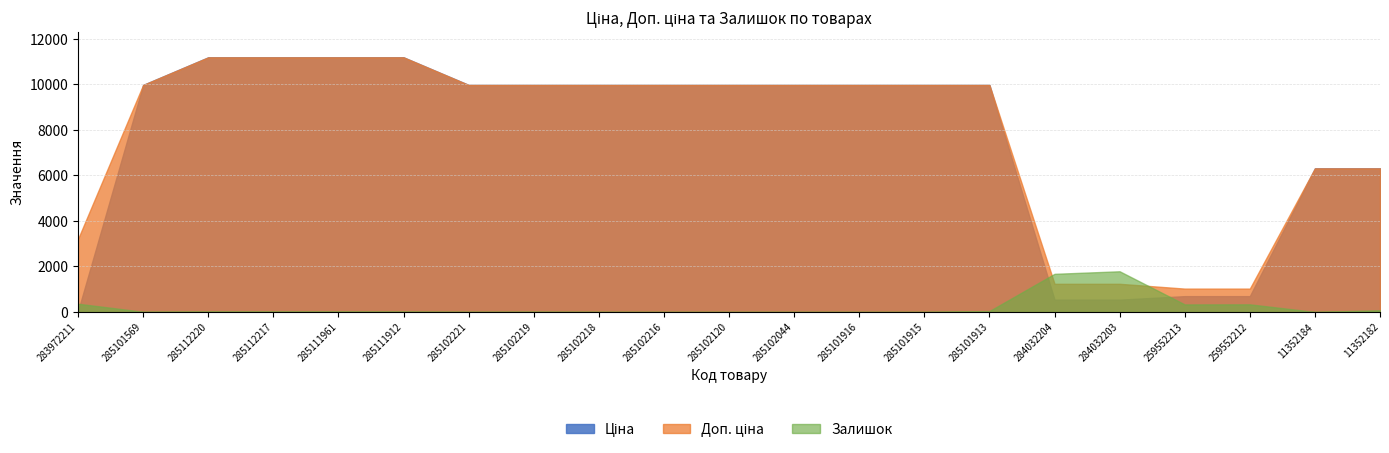

At 285112217, list the series in order from smallest to largest.

Залишок, Ціна, Доп. ціна